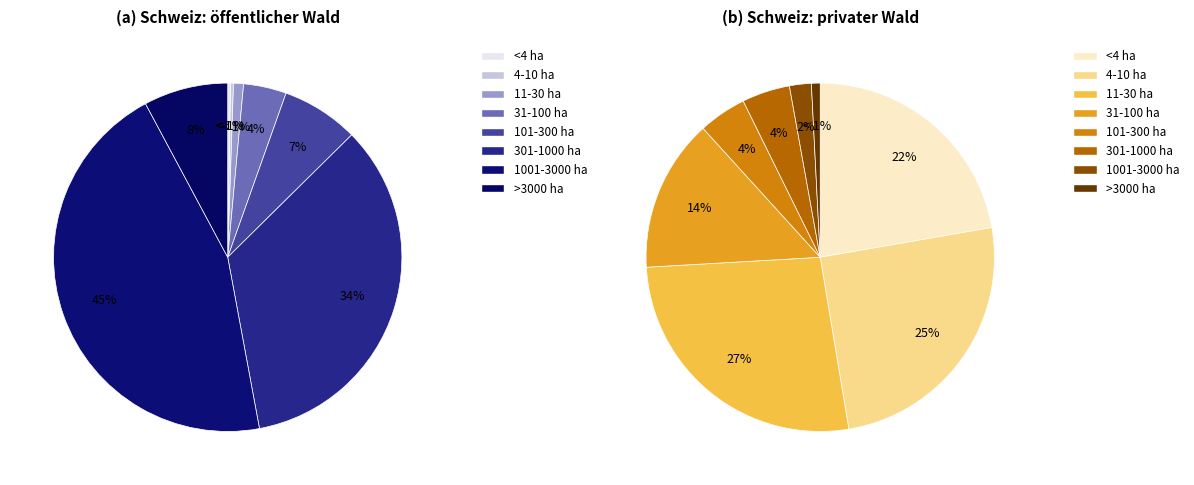

To the nearest percent, what portion does 101-300 ha represent?

7%